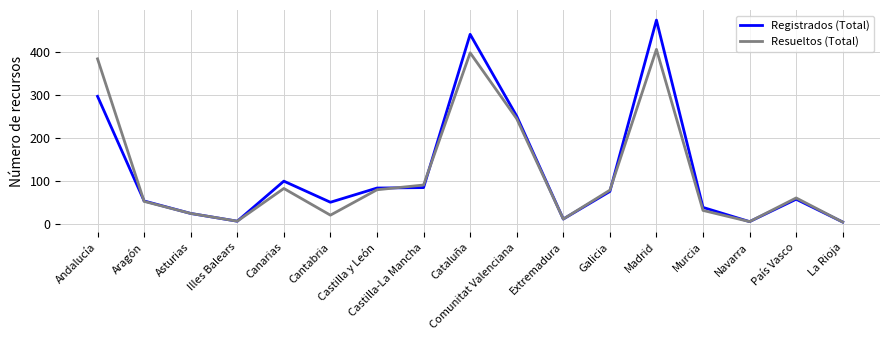

At which category is the sum across all series the highest?

Madrid